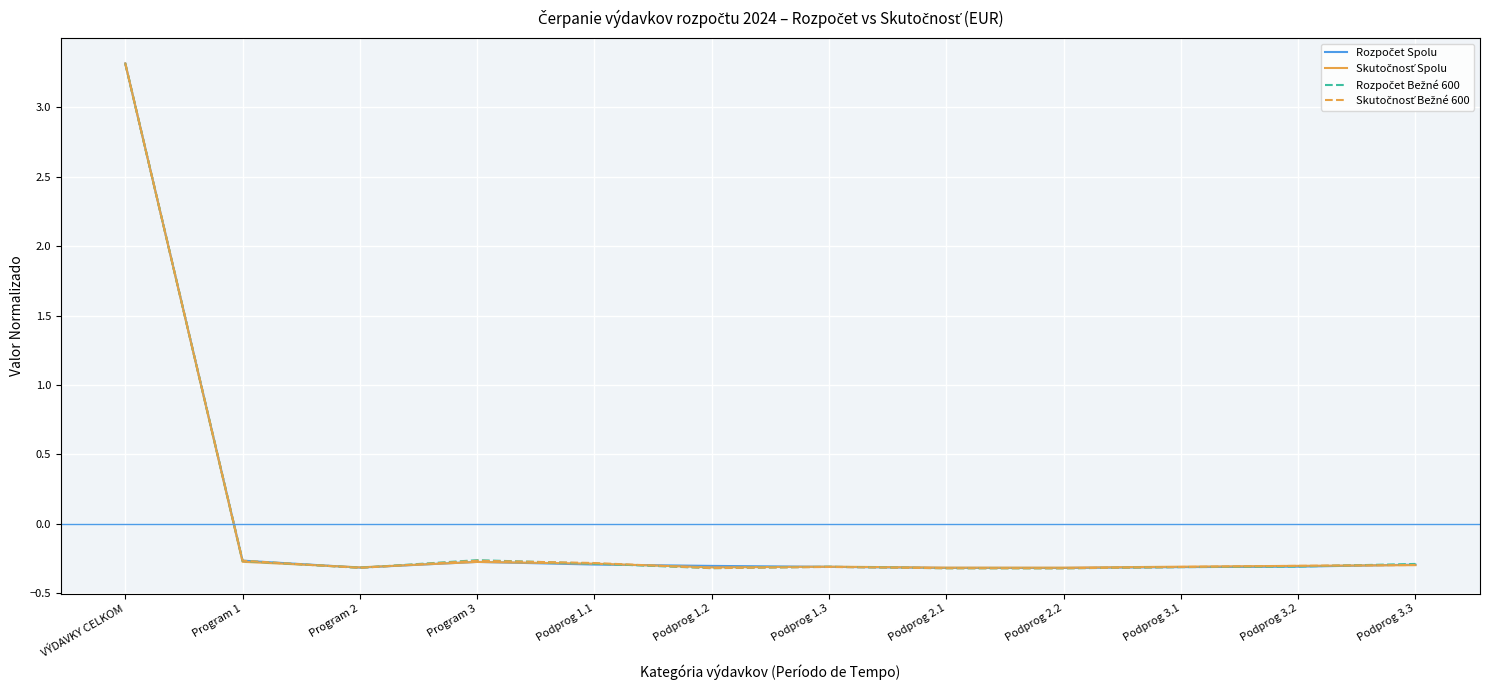

What is the total value across all series at Podprog 2.2?

-1.3